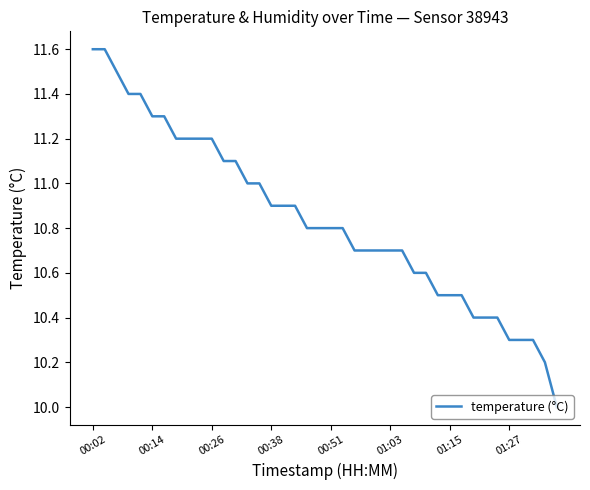

What is the greatest value displayed?

11.6